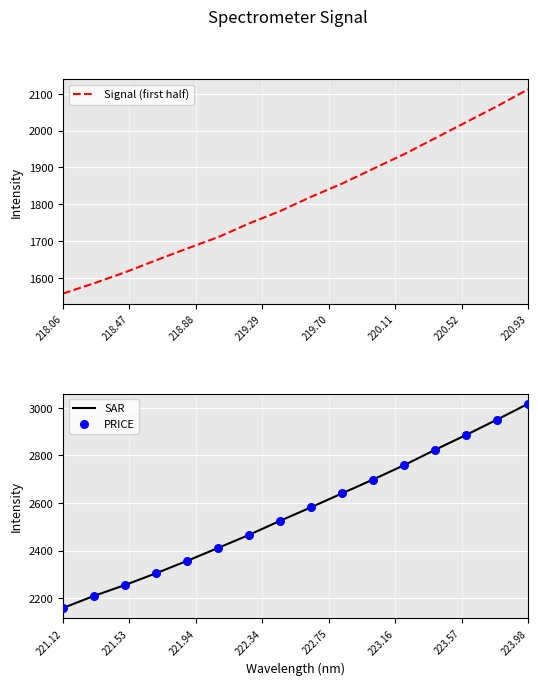

Which series has the widest spread of Y values?

SAR